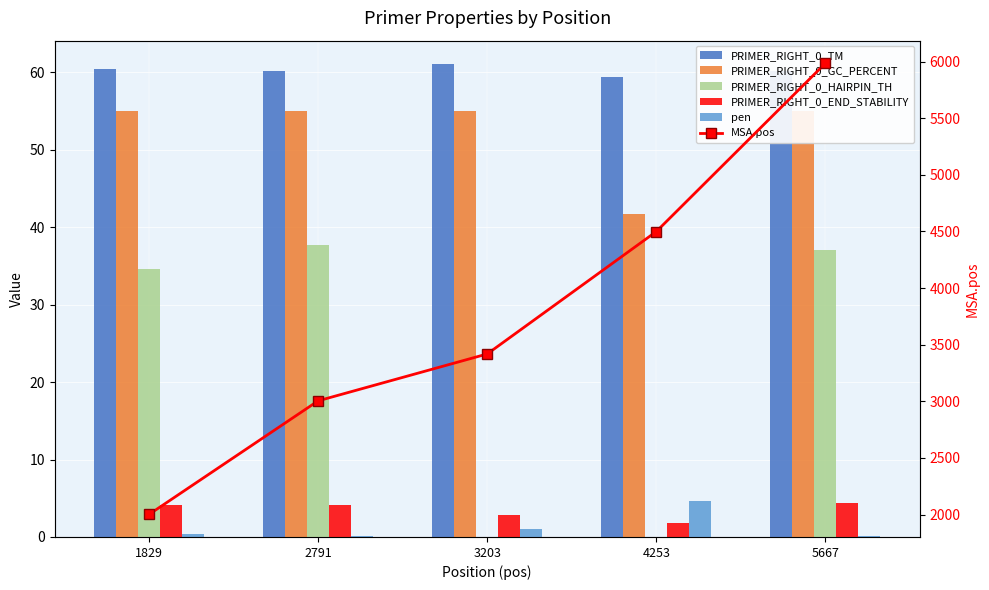

The value of PRIMER_RIGHT_0_GC_PERCENT at 2791 is 55.0. True or false?

True